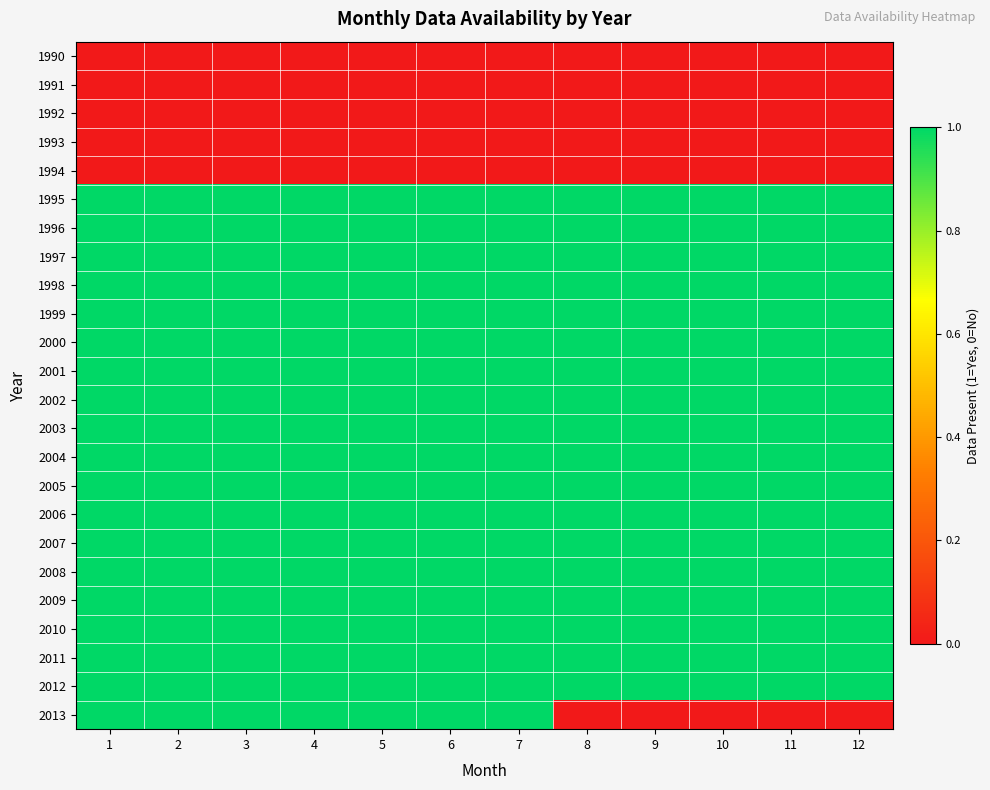

Which series has the widest spread of values?

2013